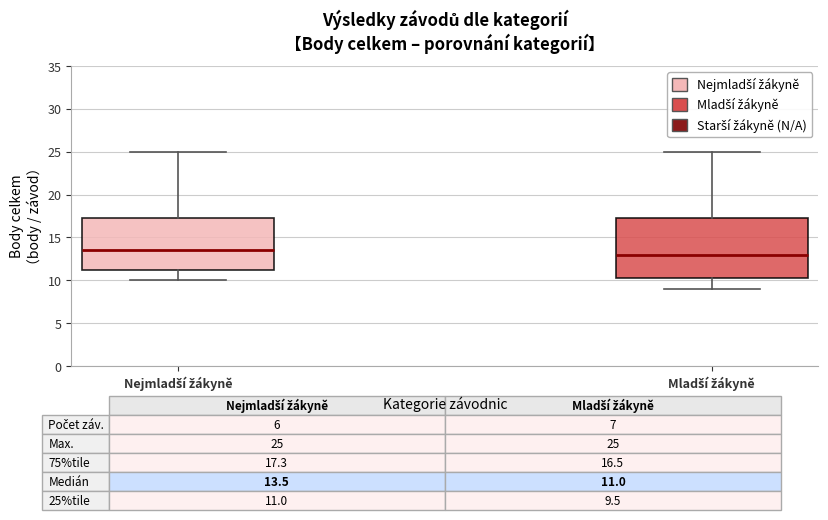

Which box has the lowest median line?

Mladší žákyně